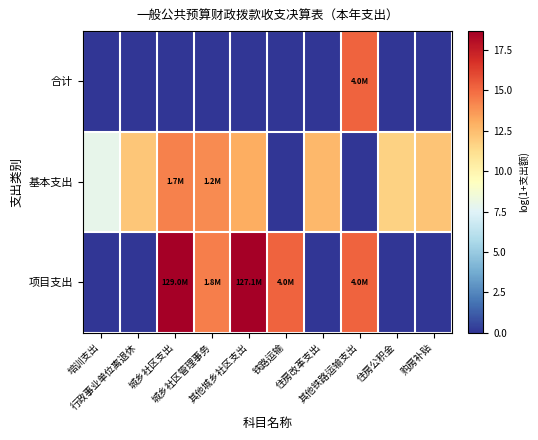

List the series in order of their peak value, lowest first.

基本支出, 合计, 项目支出